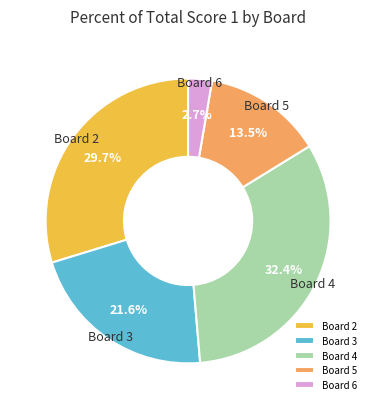

Which category has the biggest portion of the pie?

Board 4